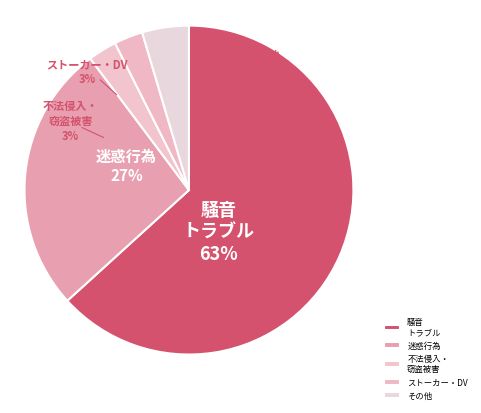

The Other slice represents 5% of the pie. True or false?

True